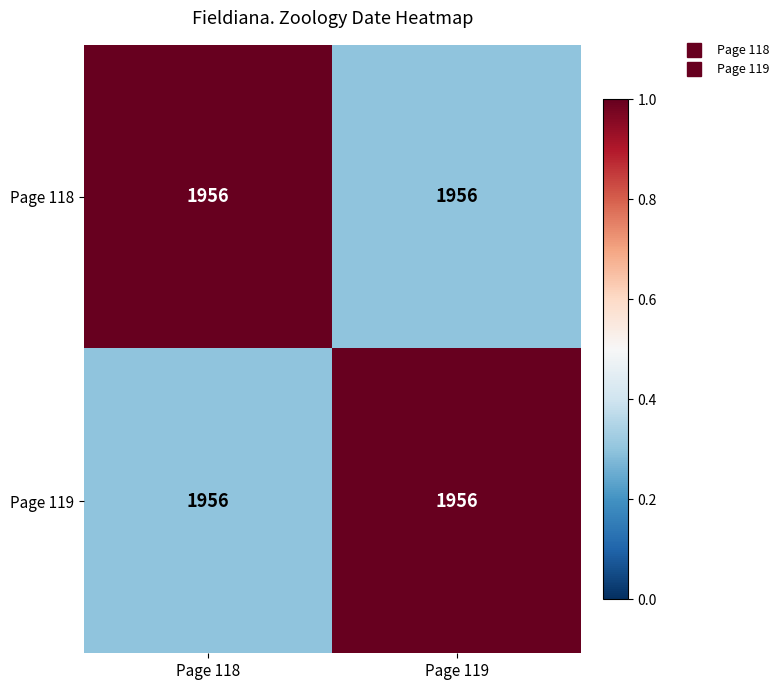

Which series changed the most between Page 118 and Page 119?

Page 118